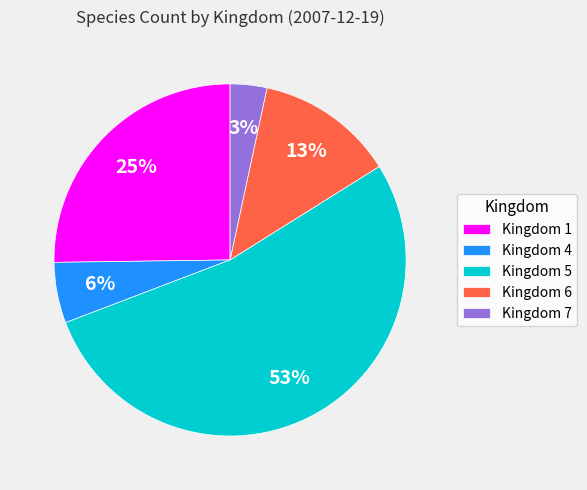

Is there any slice that represents more than half of the pie?

Yes